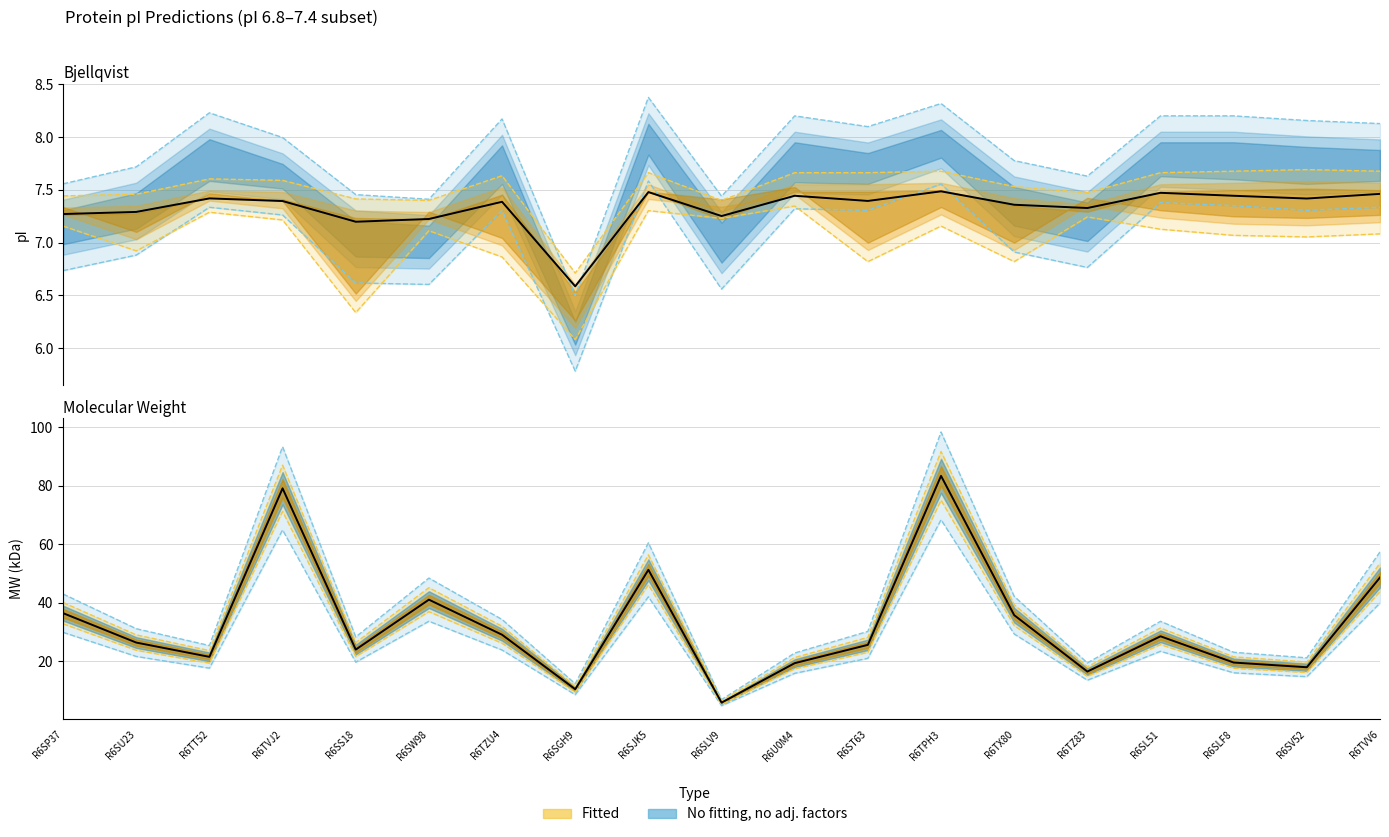

At how many categories does at least one series exceed 65?

1